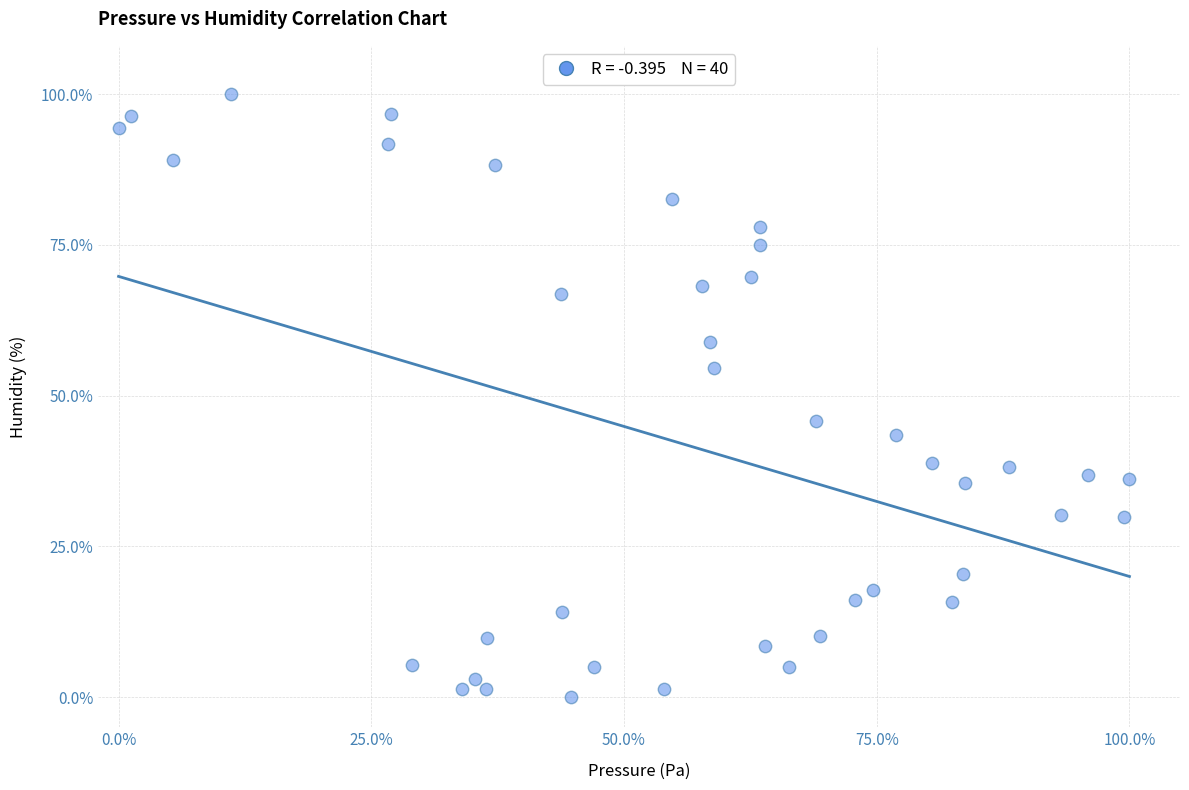

What is the range of Y values (max minus min)?

100.0